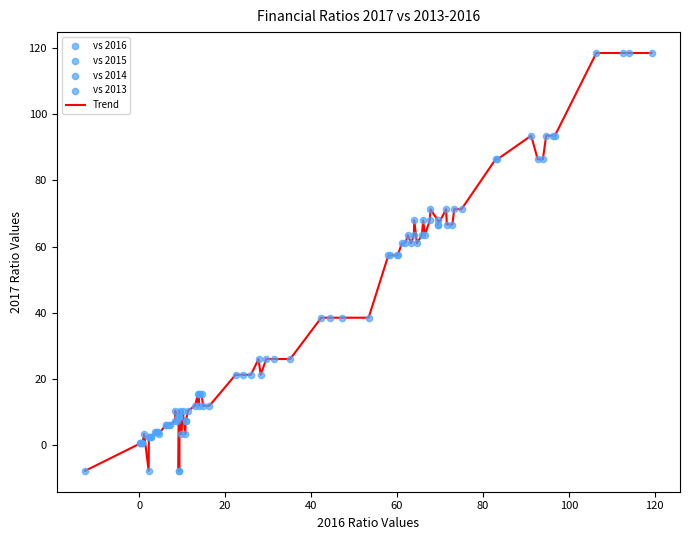

What is the difference between the maximum and minimum values?

126.2